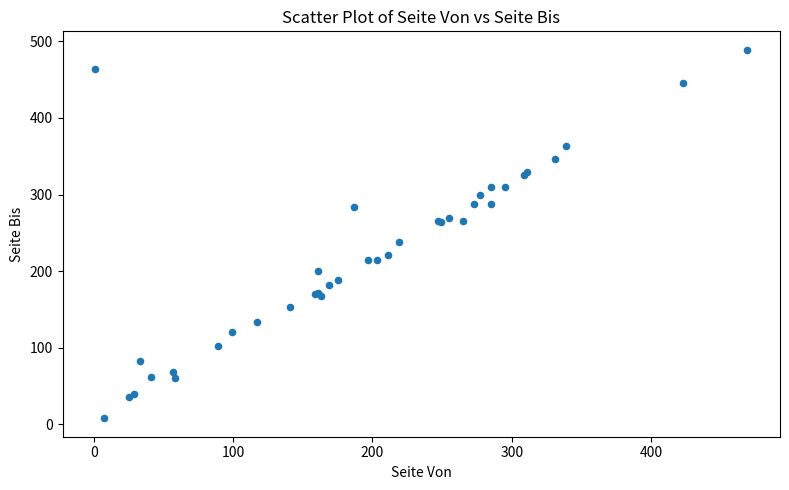

What Y value in the scatter plot is closest to 248?

238